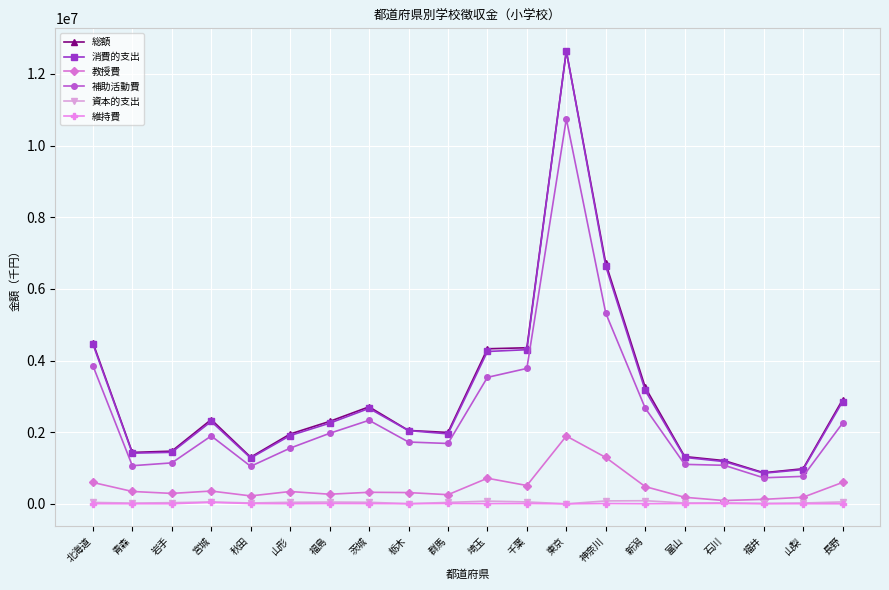

Is the value of 資本的支出 at 山形 greater than the value of 消費的支出 at 東京?

No